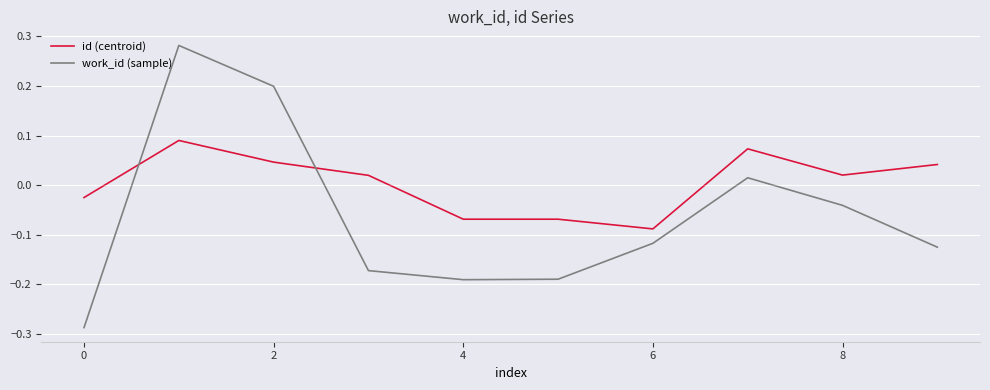

How many intersections are there between work_id (sample) and id (centroid)?

2